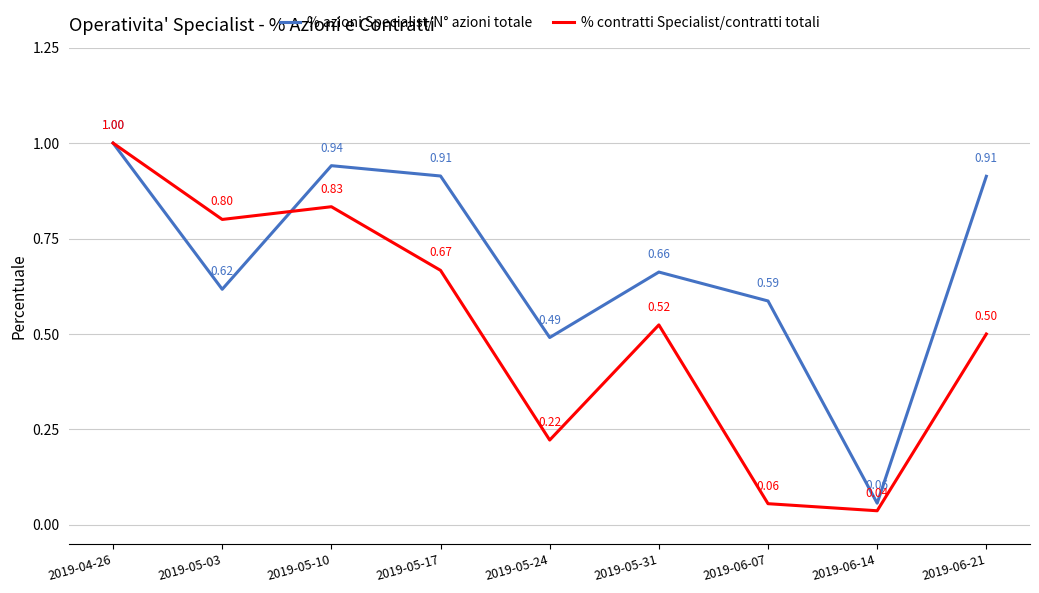

What position from the left is 2019-05-03?

2